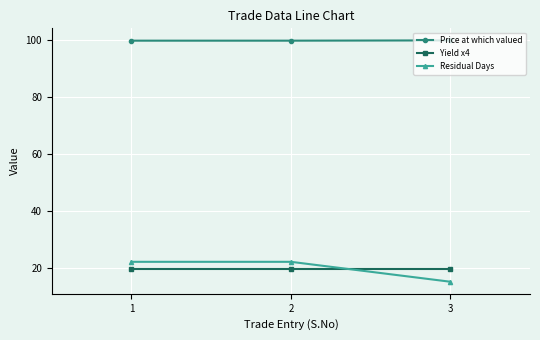

Rank the series at 3 from highest to lowest value.

Price at which valued, Yield x4, Residual Days